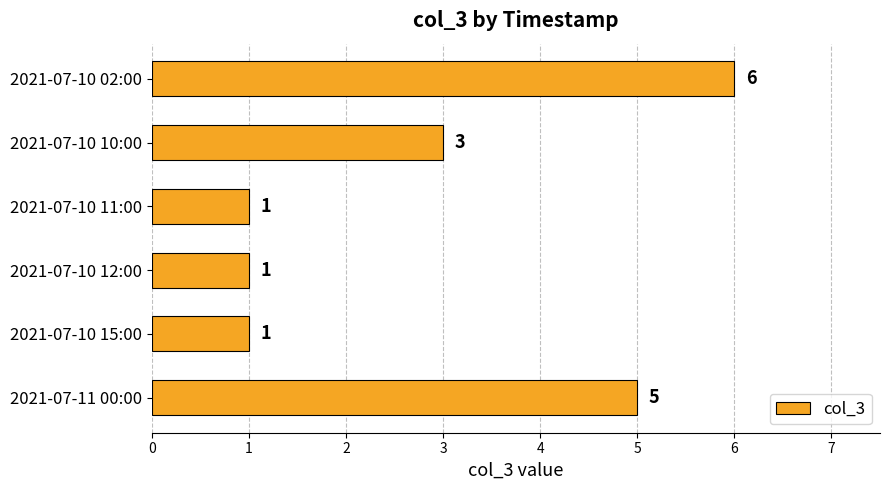

Reading top to bottom, extract all data points from this chart.

2021-07-10 02:00=6	2021-07-10 10:00=3	2021-07-10 11:00=1	2021-07-10 12:00=1	2021-07-10 15:00=1	2021-07-11 00:00=5